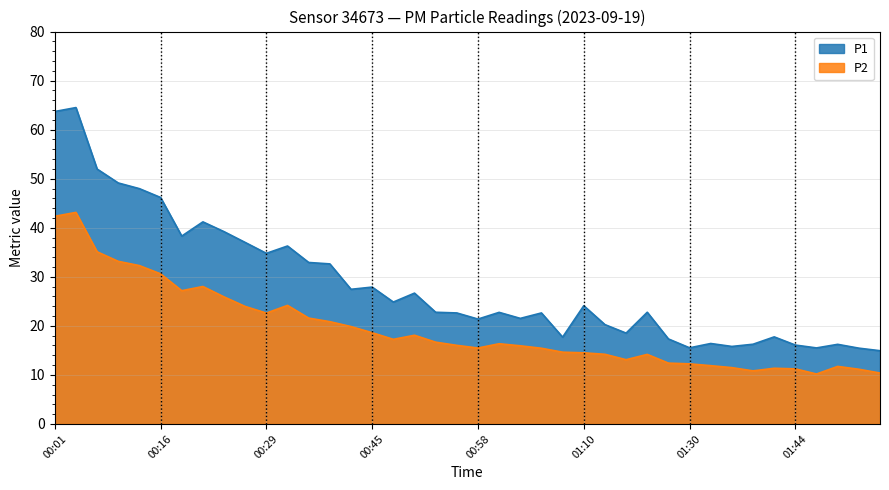

How many data points in P1 are less than 22?

16